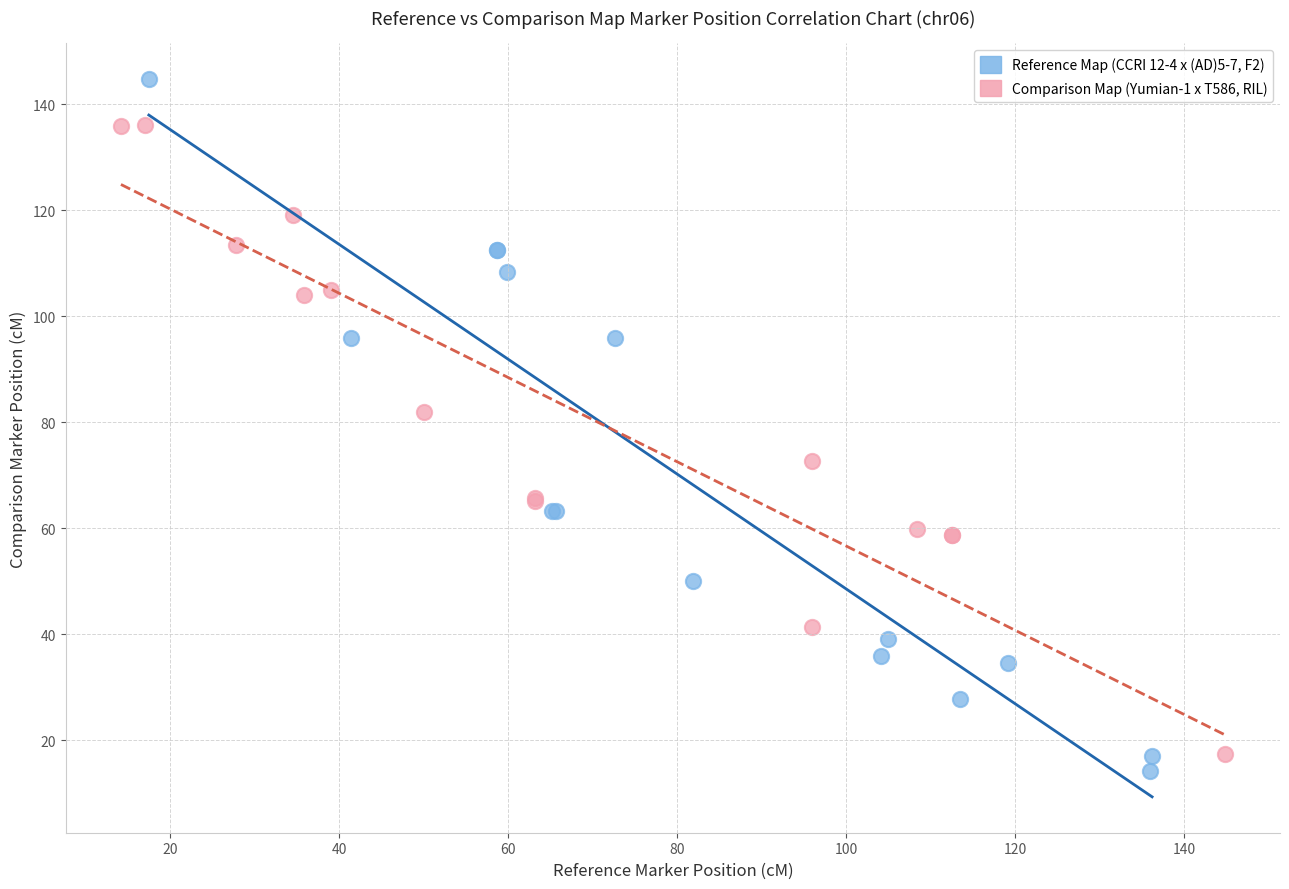

Which series has the widest spread of Y values?

Reference Map (CCRI 12-4 x (AD)5-7, F2)